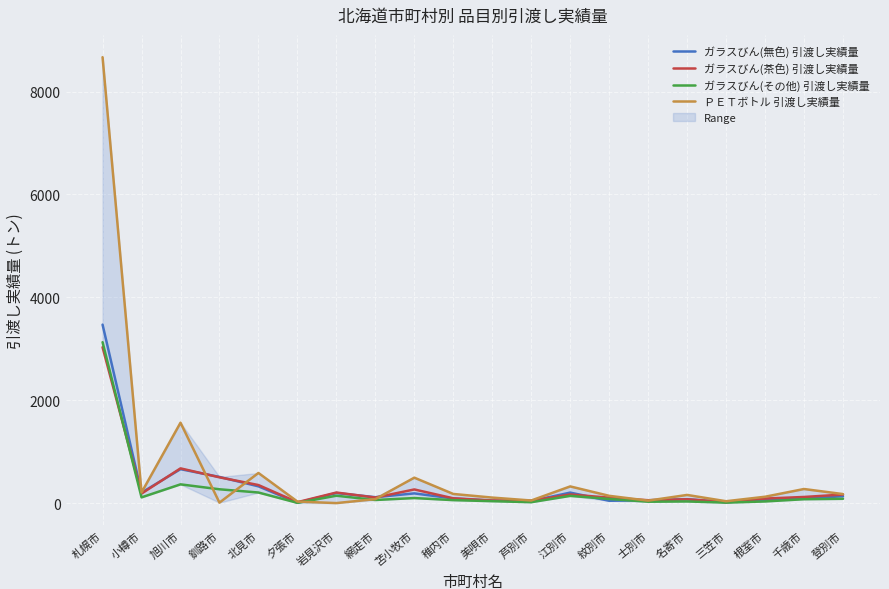

Rank the series at 苫小牧市 from lowest to highest value.

ガラスびん(その他) 引渡し実績量, ガラスびん(無色) 引渡し実績量, ガラスびん(茶色) 引渡し実績量, ＰＥＴボトル 引渡し実績量